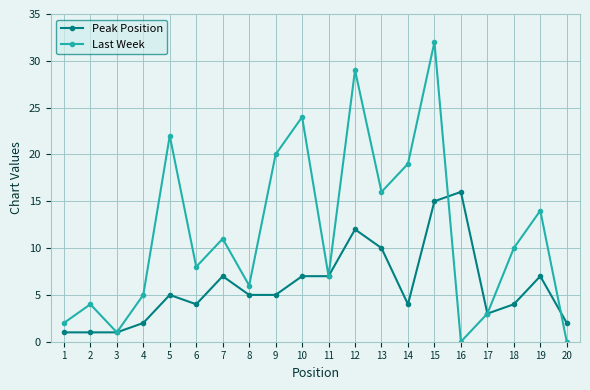

What is the difference between the maximum and minimum values in the Last Week series?

32